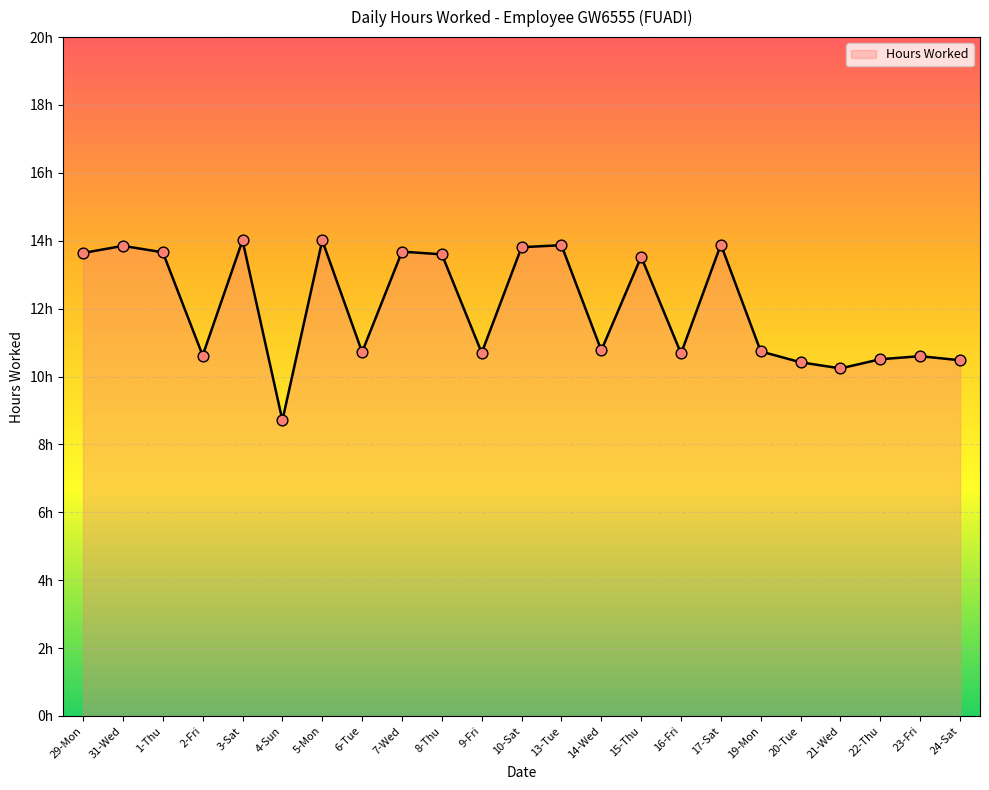

What is the ratio of the value at 2-Fri to the value at 9-Fri?

1.0